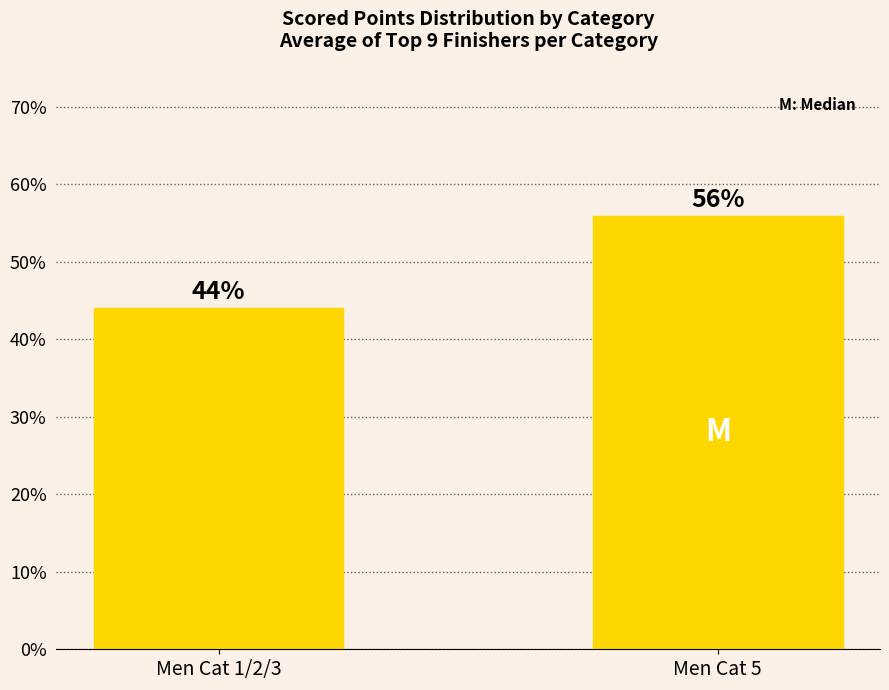

Which label corresponds to the smallest value in the chart?

Men Cat 1/2/3